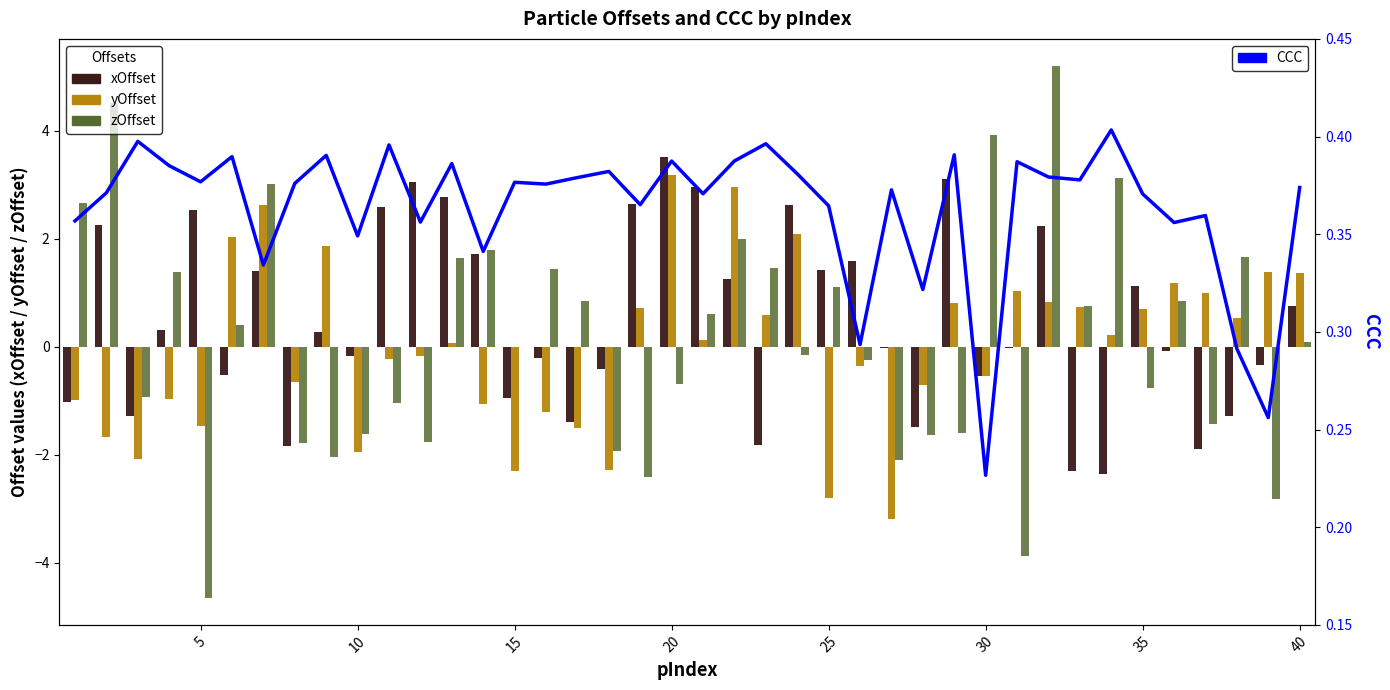

How many positive values does the yOffset series have?

21